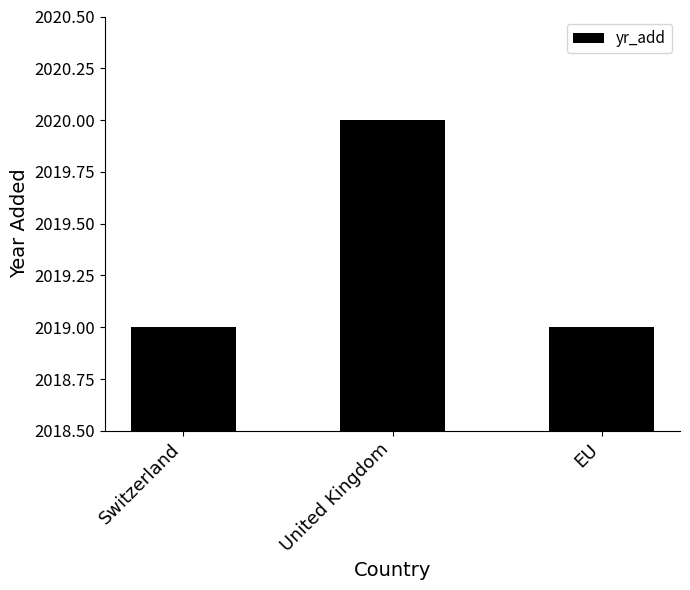

How many bars are there in total?

3